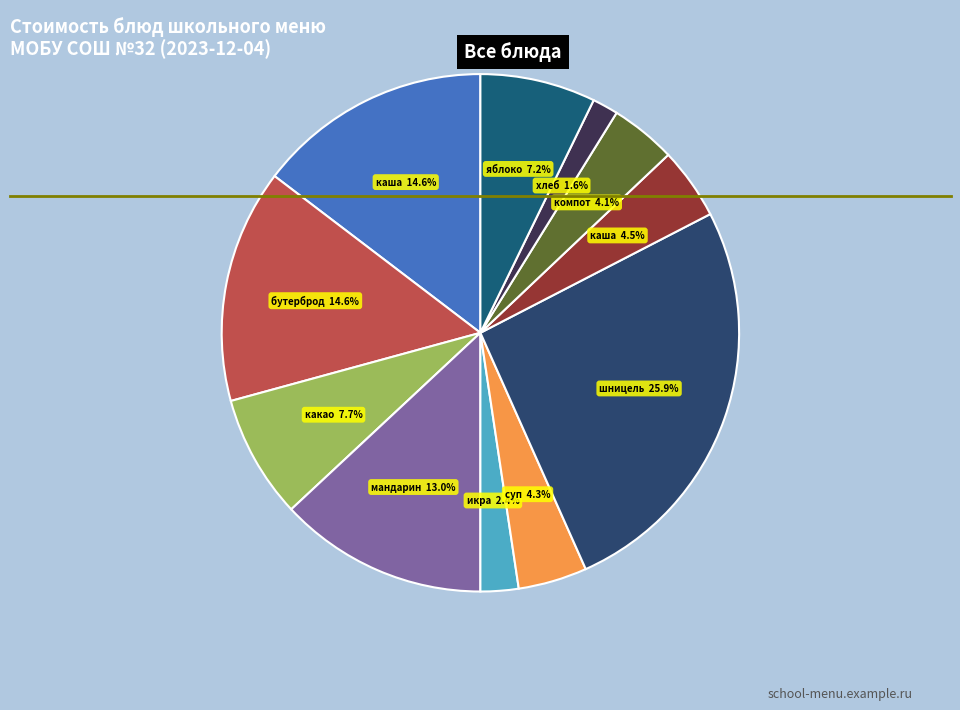

How many segments does this pie chart have?

11